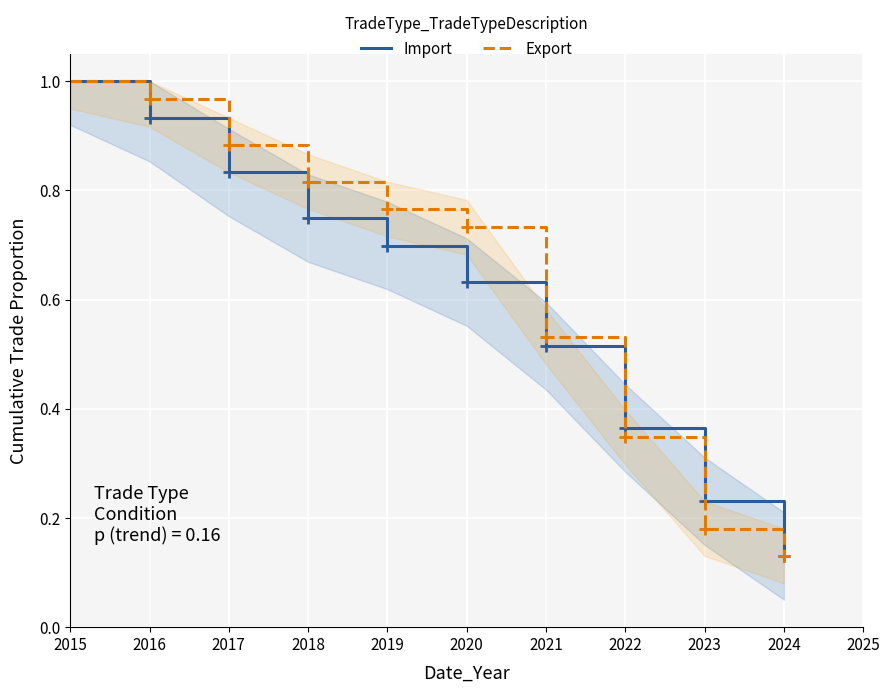

What is the maximum value shown in the chart?

1.0